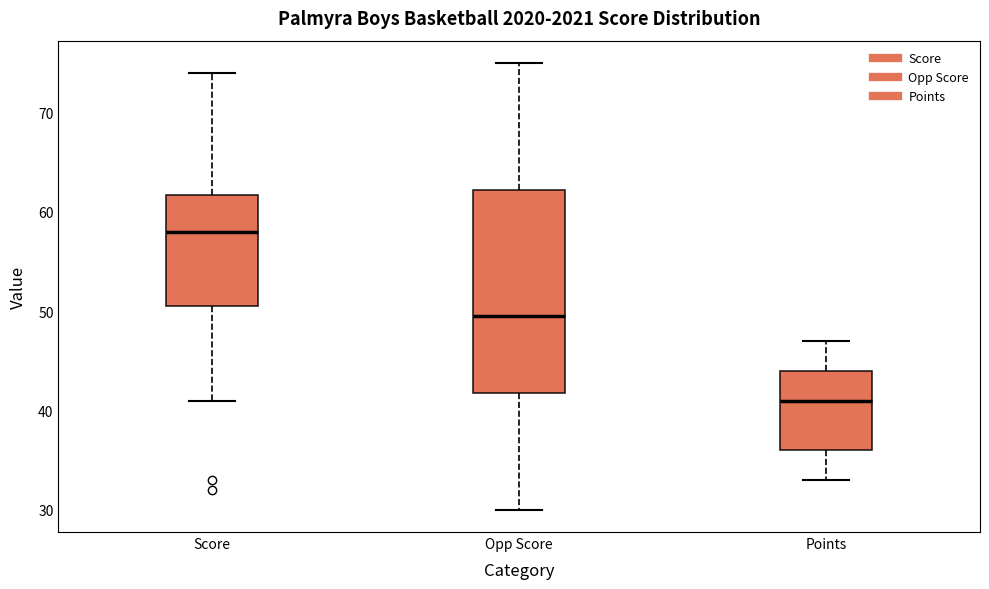

Which box has the highest median line?

Score